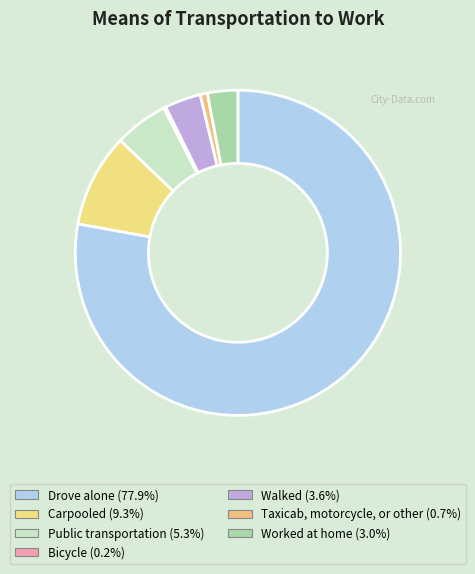

Does any single category account for the majority?

Yes